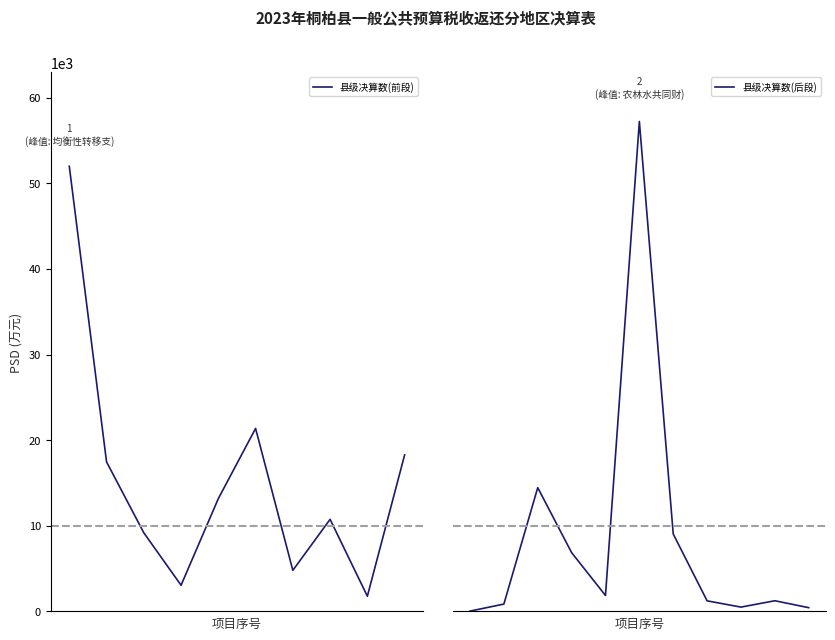

List the labels in order of value, largest first.

农林水共同财政事权转移支付收入, 均衡性转移支付收入, 固定数额补助收入, 教育共同财政事权转移支付收入, 县级基本财力保障机制奖补资金收入, 社会保障和就业共同财政事权转移支付收入, 重点生态功能区转移支付收入, 巩固脱贫攻坚成果衔接乡村振兴转移支付收入, 结算补助收入, 交通运输共同财政事权转移支付收入, 医疗卫生共同财政事权转移支付收入, 革命老区转移支付收入, 产粮(油)大县奖励资金收入, 节能环保共同财政事权转移支付收入, 公共安全共同财政事权转移支付收入, 增值税留抵退税转移支付收入, 住房保障共同财政事权转移支付收入, 文化旅游体育与传媒共同财政事权转移支付收入, 灾害防治及应急管理共同财政事权转移支付收入, 其他退税减税降费转移支付收入, 科学技术共同财政事权转移支付收入